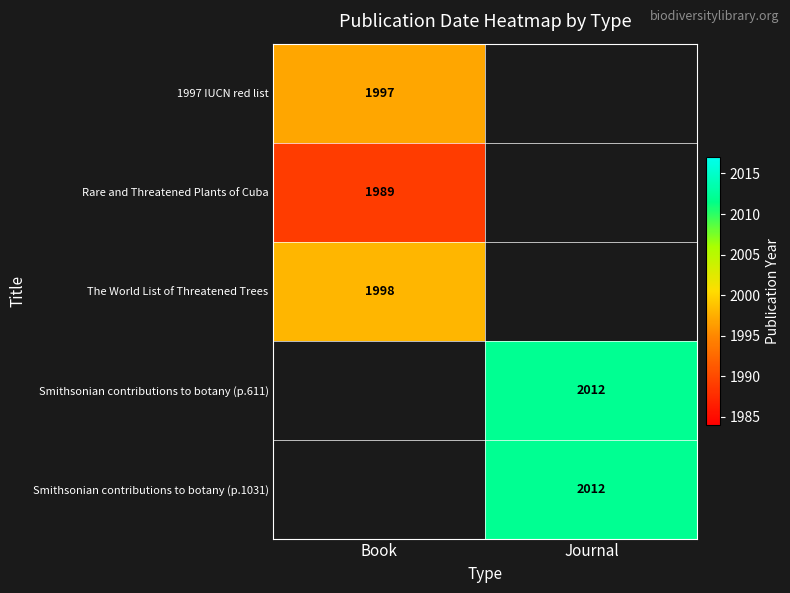

What is the difference between the highest and lowest values at Book?

9.0